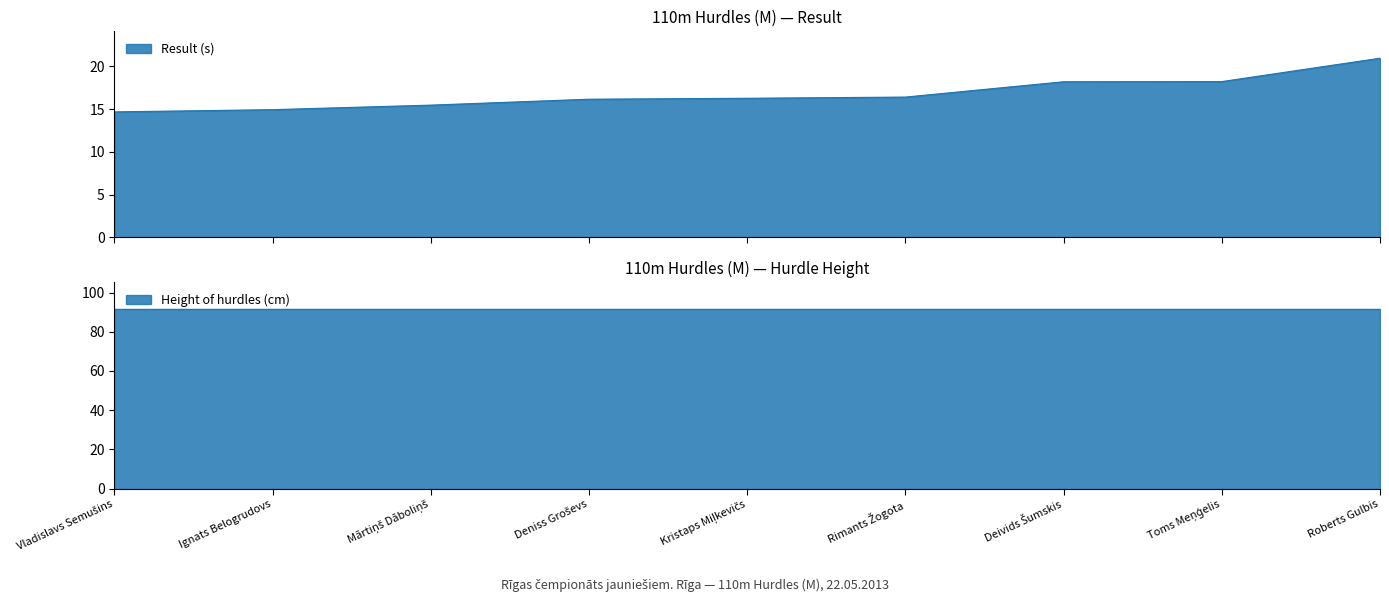

What is the label of the 5th point from the left?

Kristaps Miļkevičs